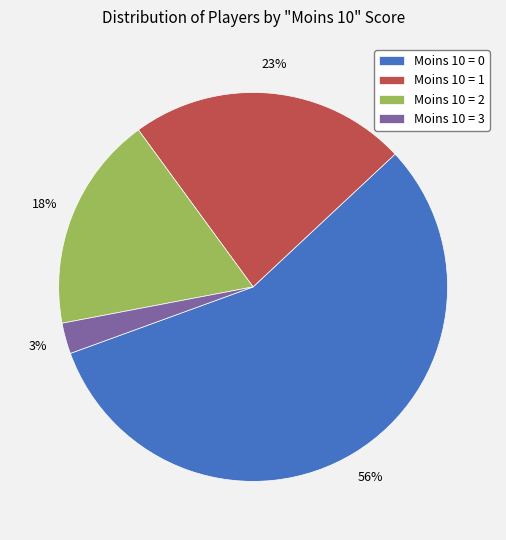

To the nearest percent, what portion does Moins 10 = 2 represent?

18%